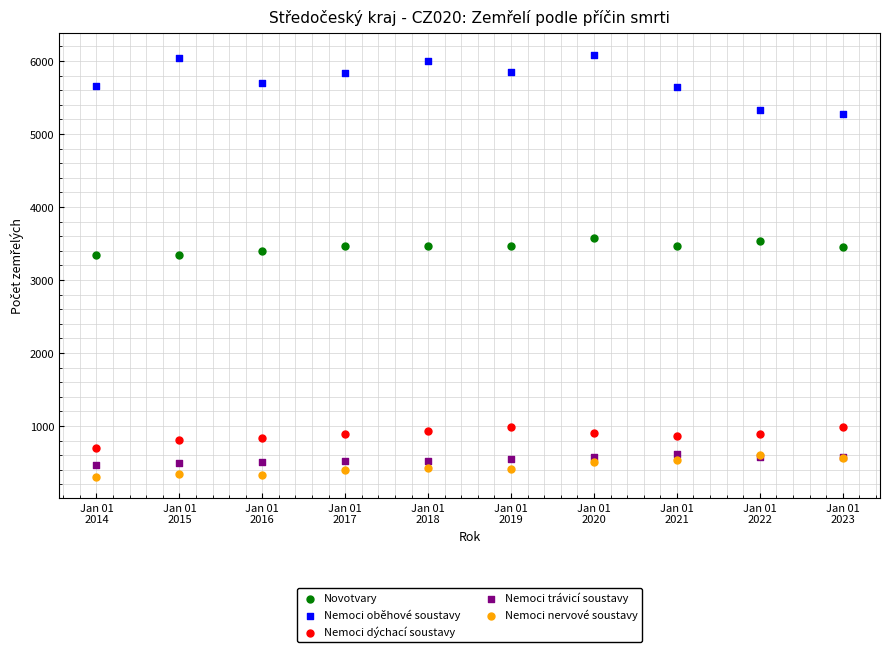

What are all the series names shown in the legend?

Novotvary, Nemoci oběhové soustavy, Nemoci dýchací soustavy, Nemoci trávicí soustavy, Nemoci nervové soustavy